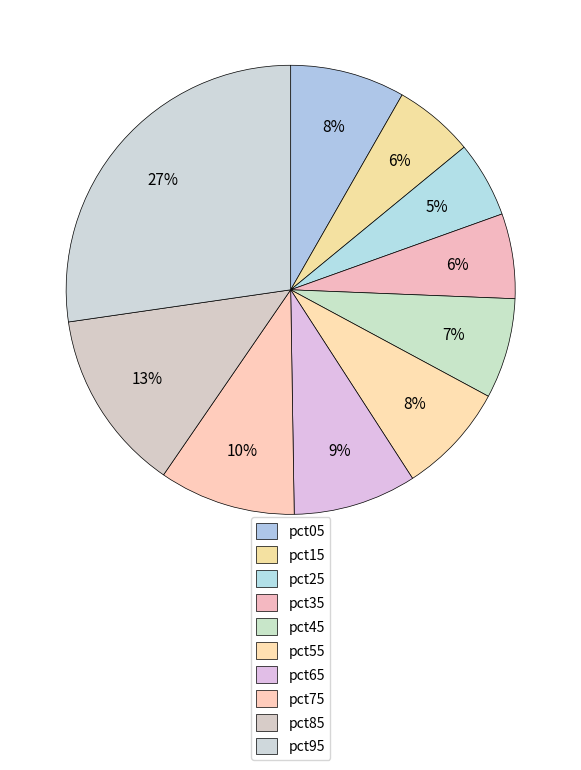

What is the smallest slice in the pie chart?

pct25